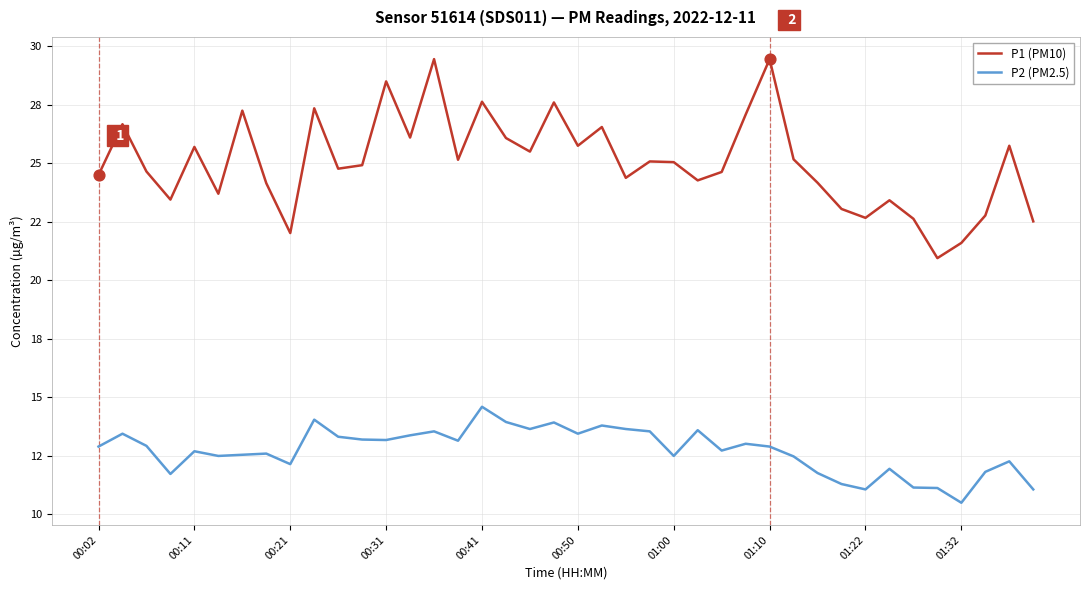

What are all the series names shown in the legend?

P1 (PM10), P2 (PM2.5)